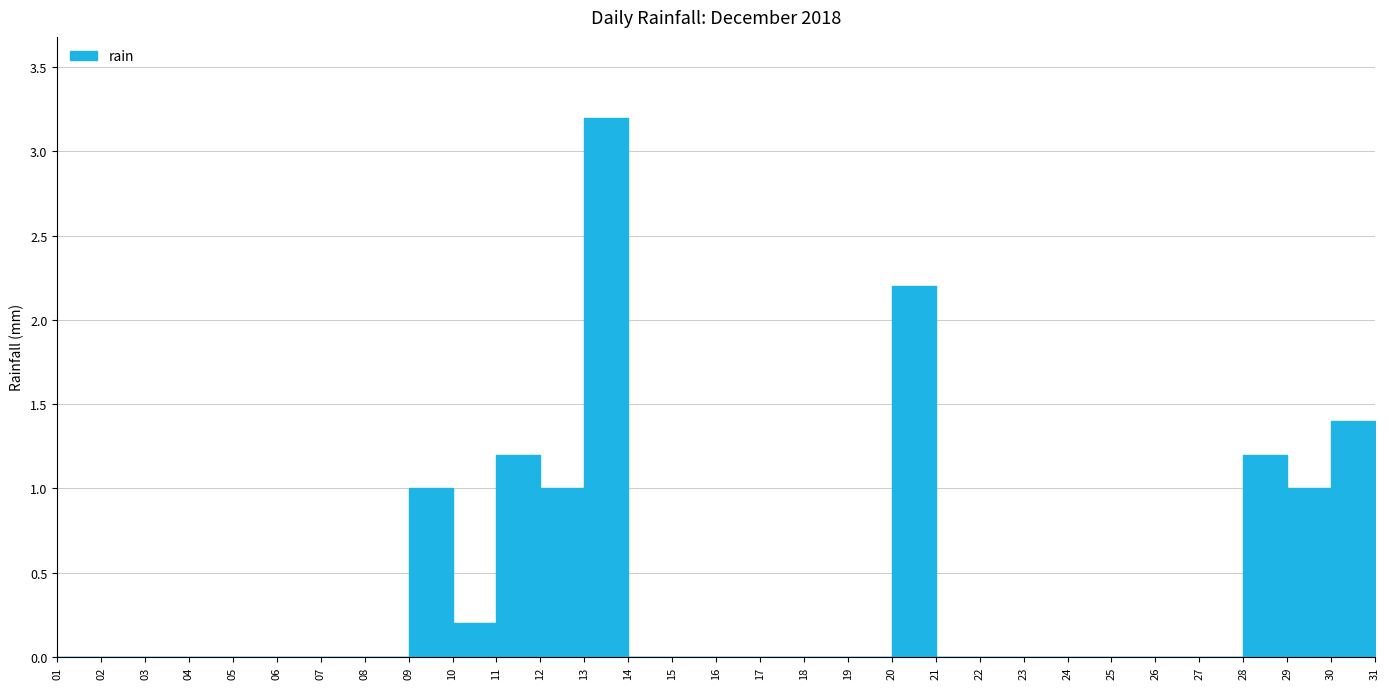

List the labels in order of value, largest first.

13, 20, 30, 11, 28, 09, 12, 29, 10, 01, 02, 03, 04, 05, 06, 07, 08, 14, 15, 16, 17, 18, 19, 21, 22, 23, 24, 25, 26, 27, 31